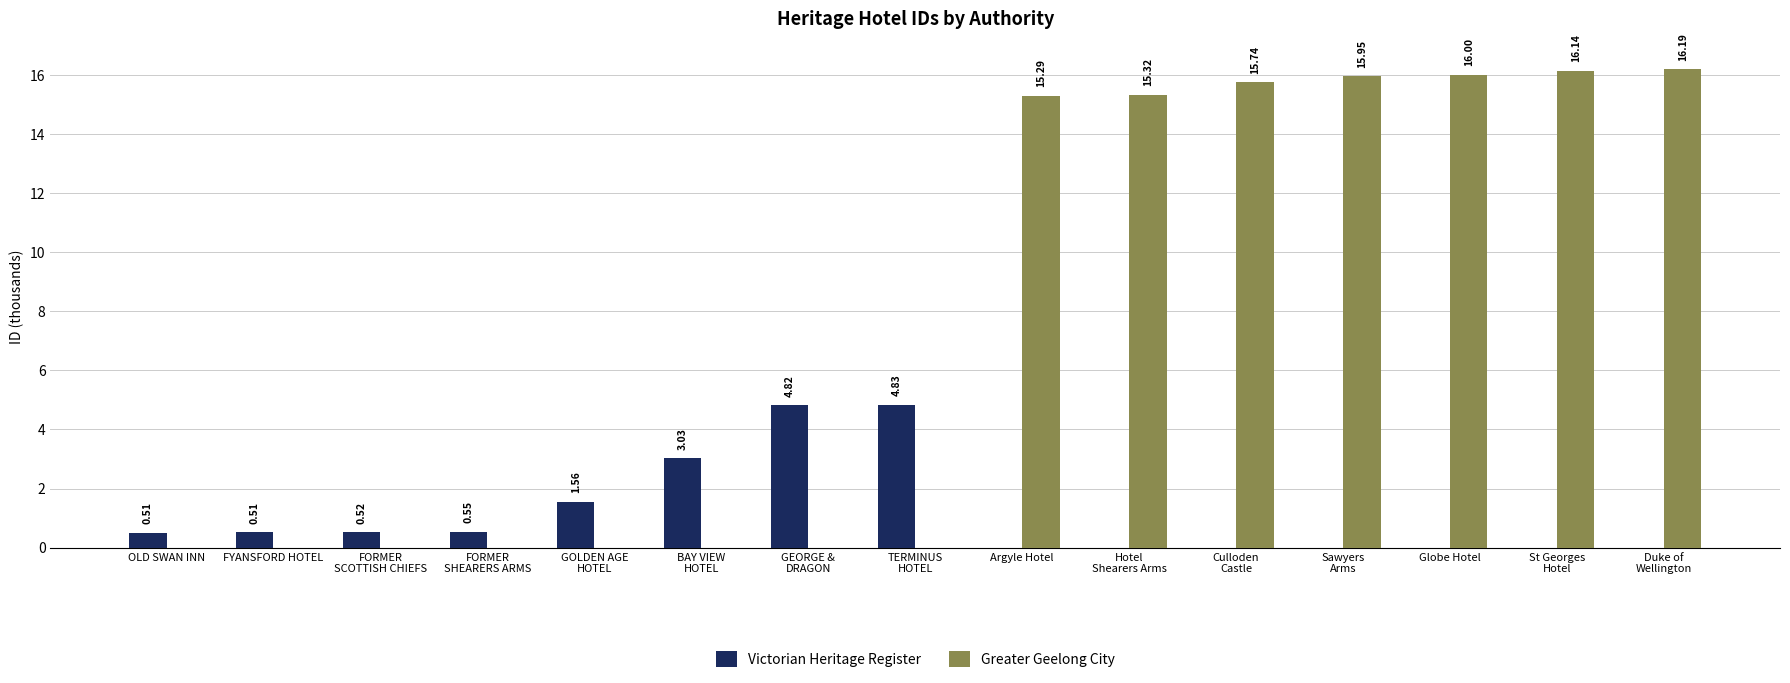

What is the maximum value for Greater Geelong City?

16.2